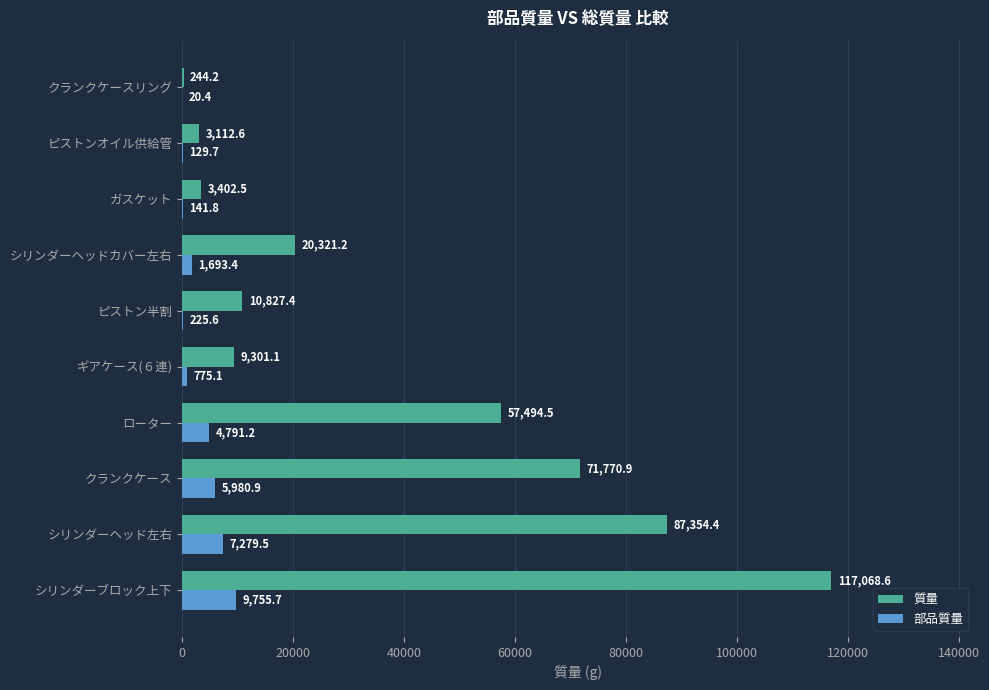

Where is 質量 nearest to the value 58656?

ローター